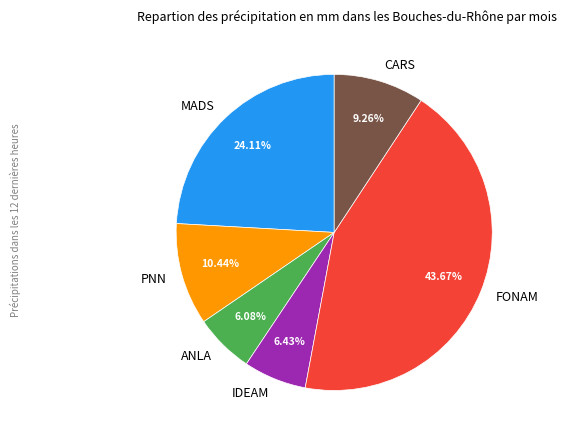

The MADS slice represents 39% of the pie. True or false?

False